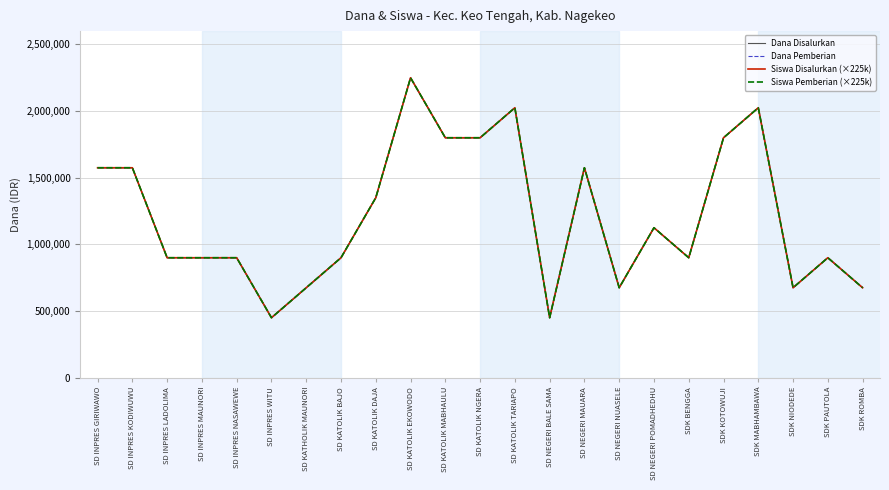

What is the total value across all series at SD INPRES GIRIWAWO?

6300000